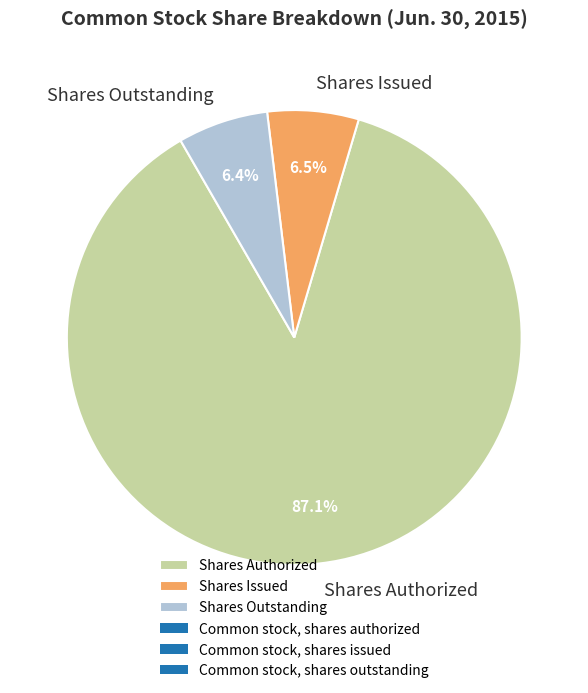

Which category has the biggest portion of the pie?

Shares Authorized